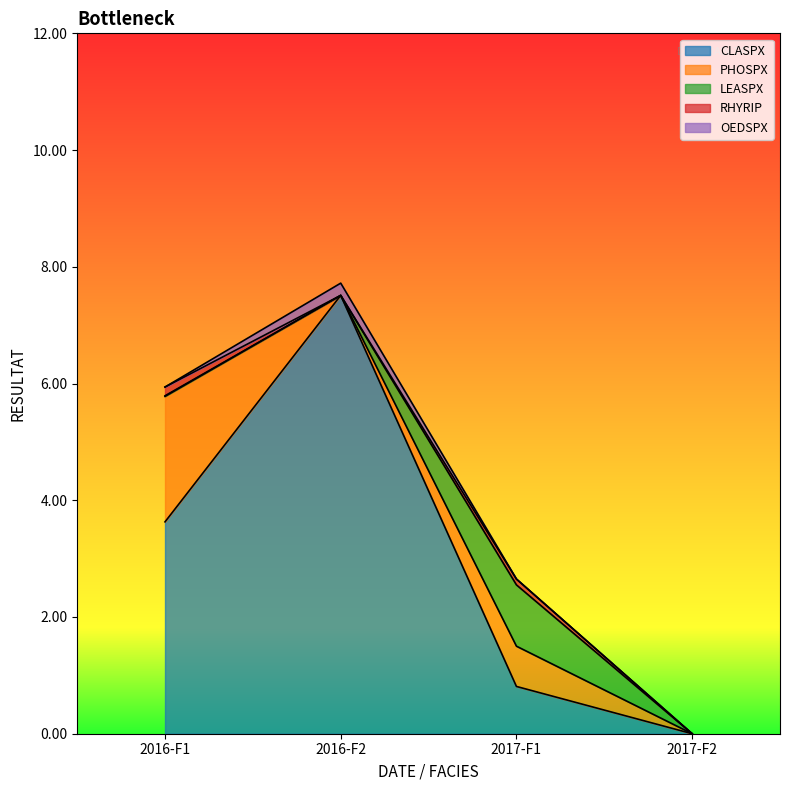

True or false: PHOSPX and LEASPX intersect in this chart.

False